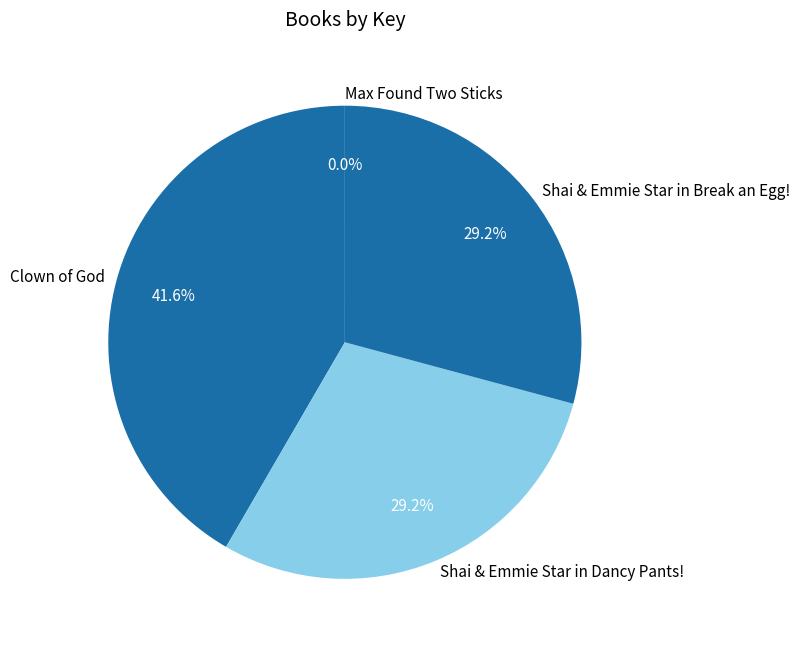

To the nearest percent, what portion does Clown of God represent?

42%